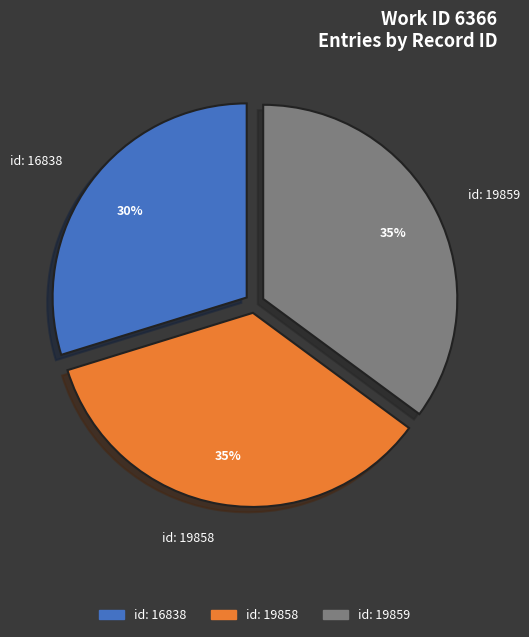

What percentage is the id: 19858 slice, to the nearest percent?

35%